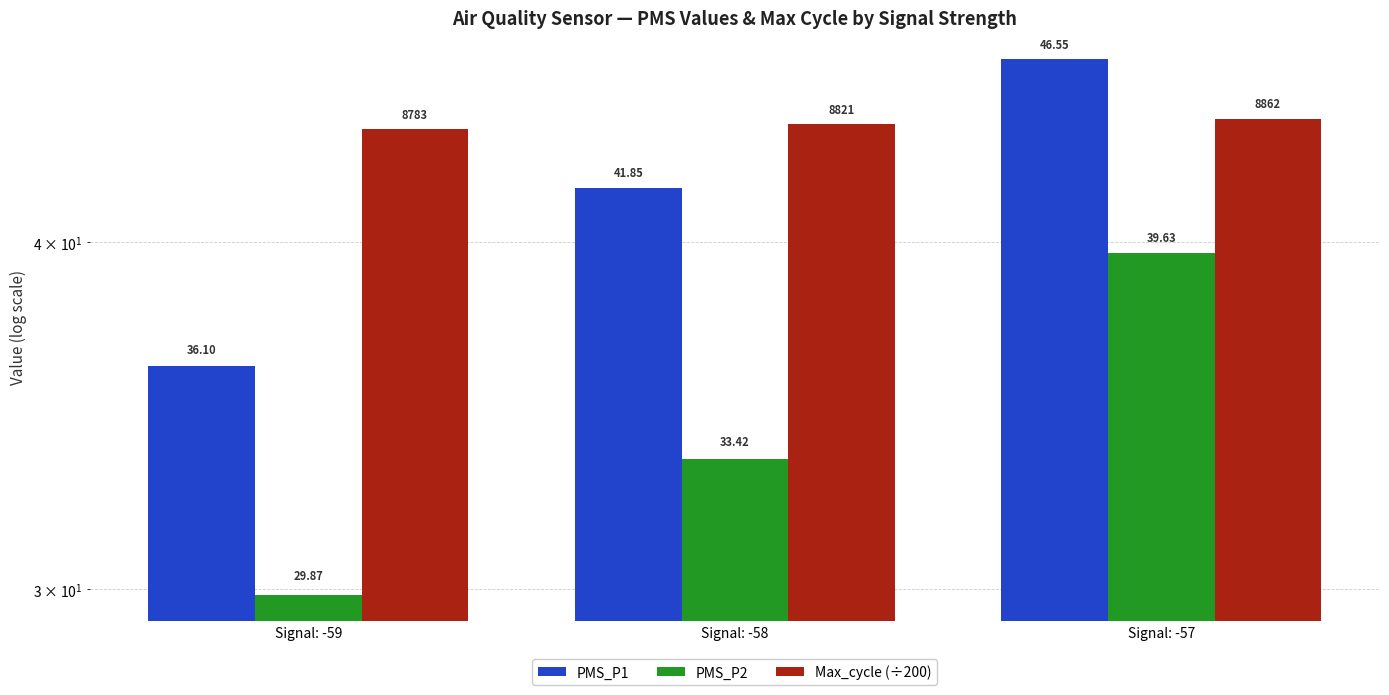

What is the difference between the Max_cycle (÷200) values at Signal: -57 and Signal: -59?

0.4